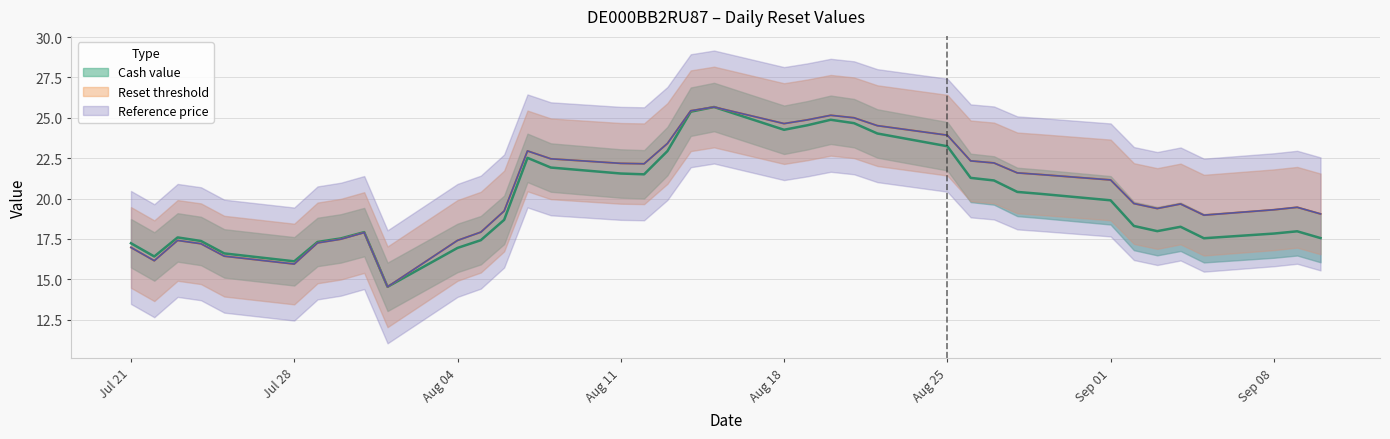

What is the sum of the Cash value values at Aug 04 and Sep 08?

34.8